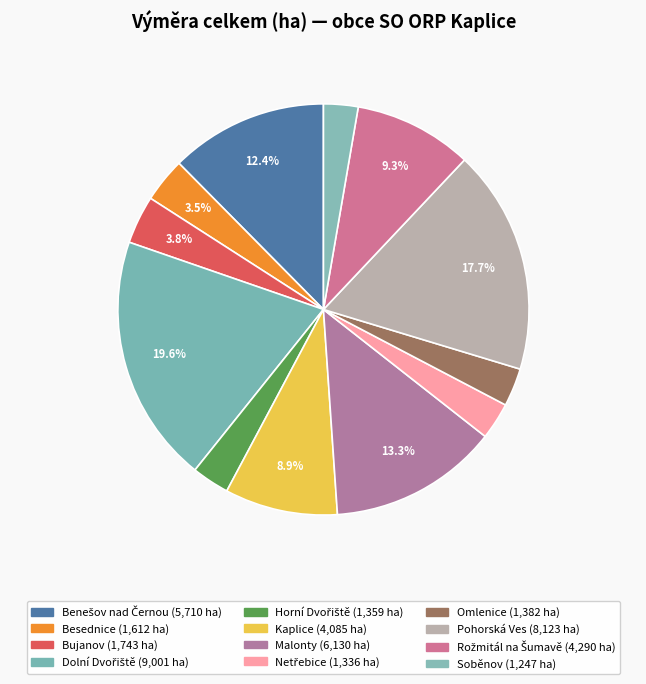

To the nearest percent, what is the difference between the largest and smallest slice percentages?

17%